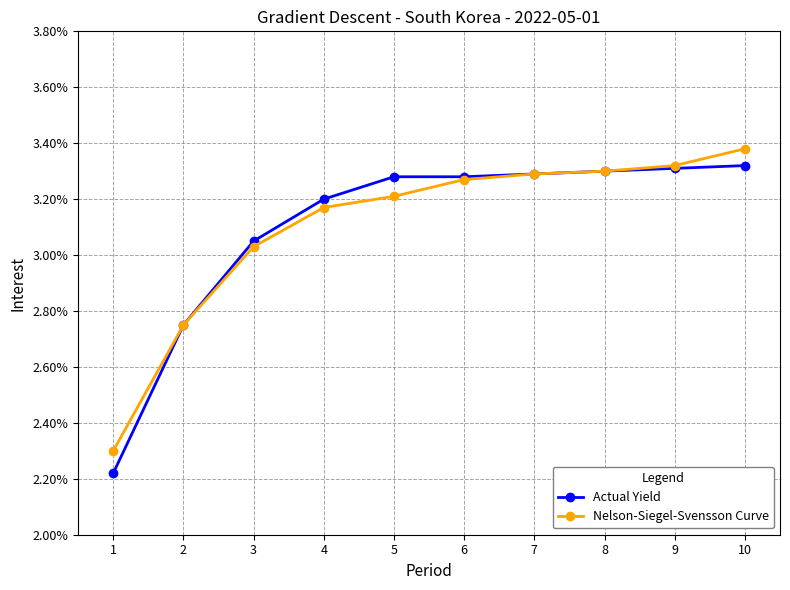

At which category is the sum across all series the highest?

10